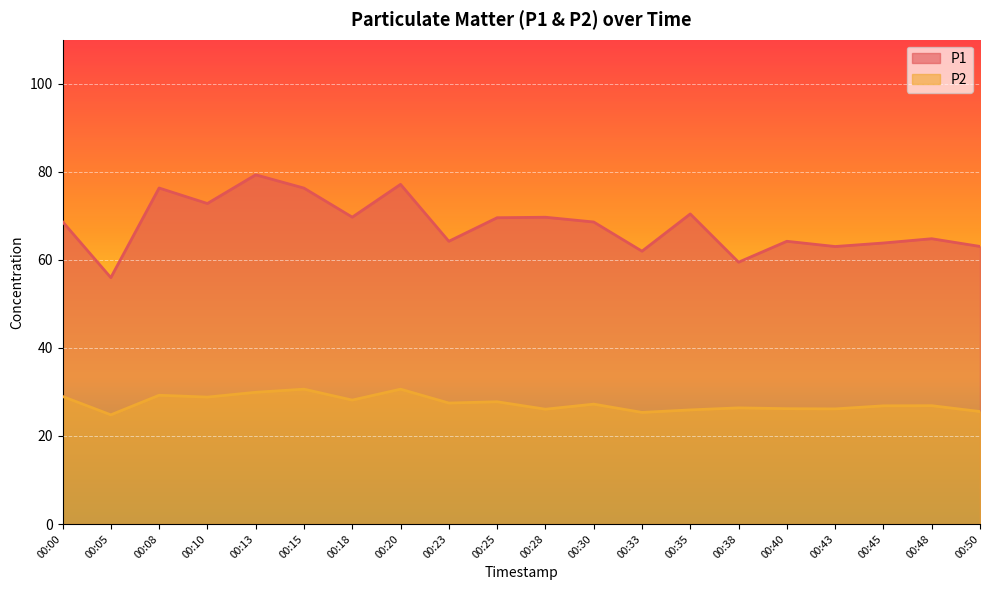

What is the difference between the maximum and second lowest values in the P1 series?

19.8